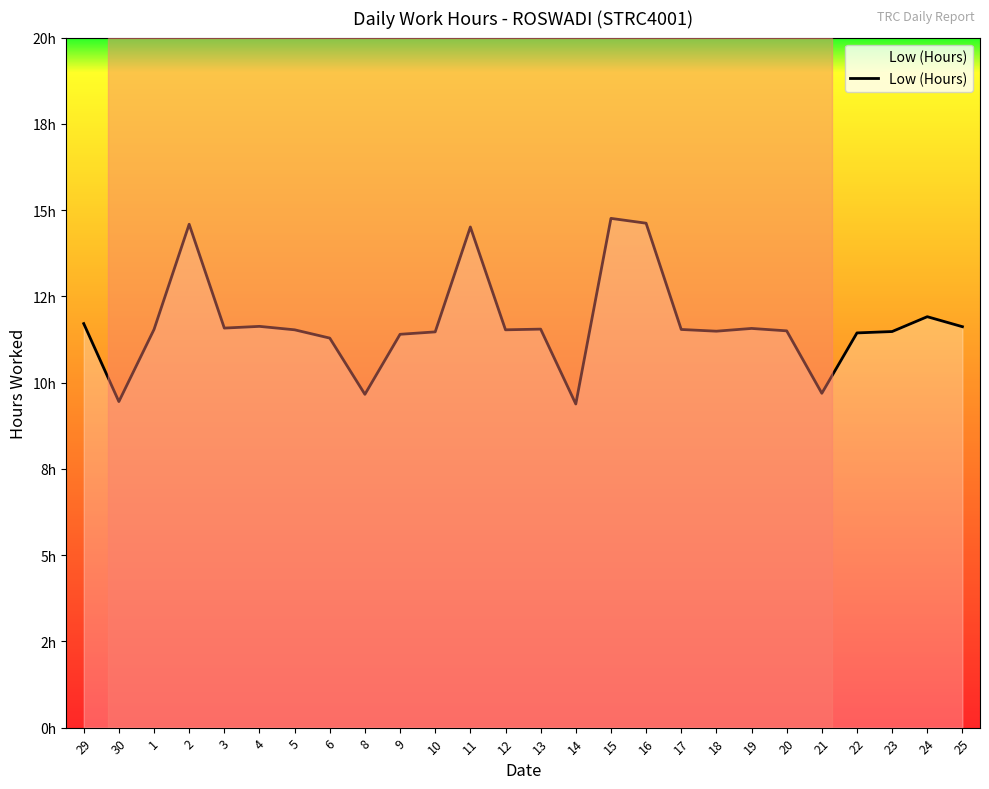

At which label is the value closest to 12?

24